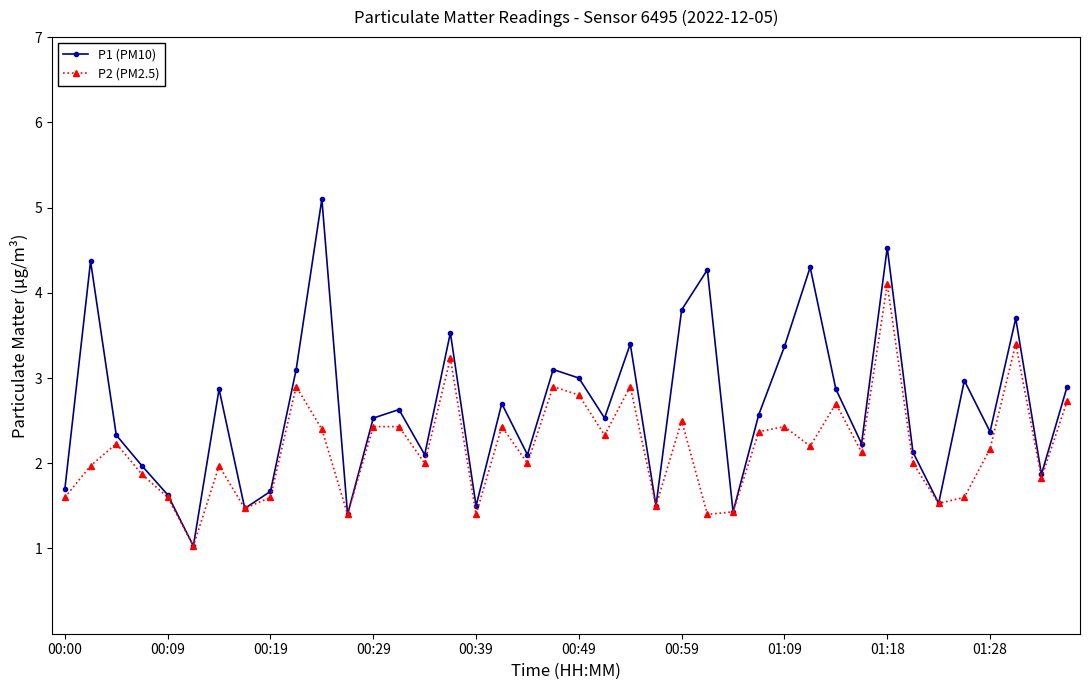

True or false: P1 (PM10) has more than 0 interior local peaks.

True